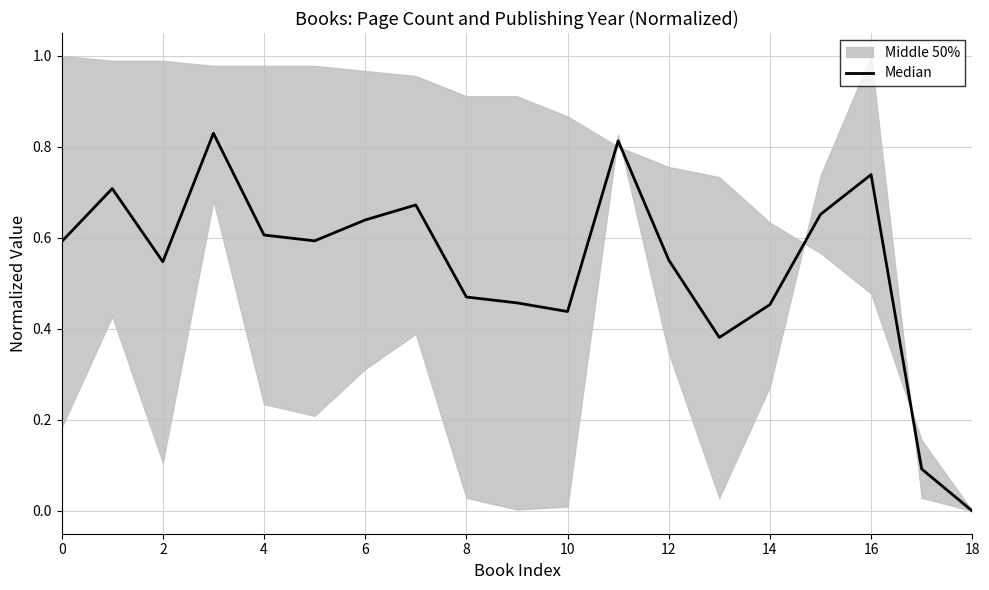

What is the label of the 18th point from the left?

17